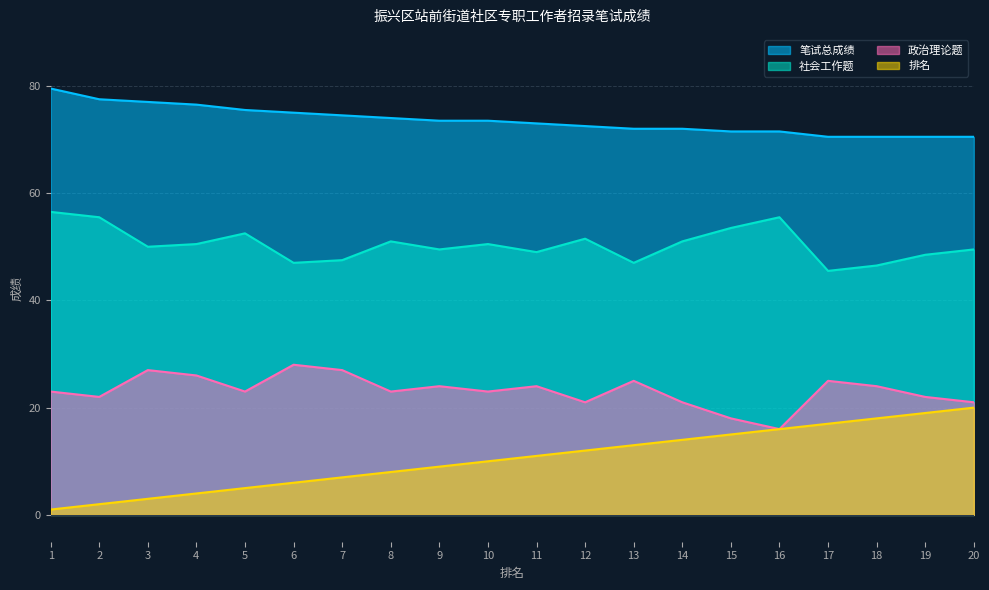

What are all the series names shown in the legend?

笔试总成绩, 社会工作题, 政治理论题, 排名